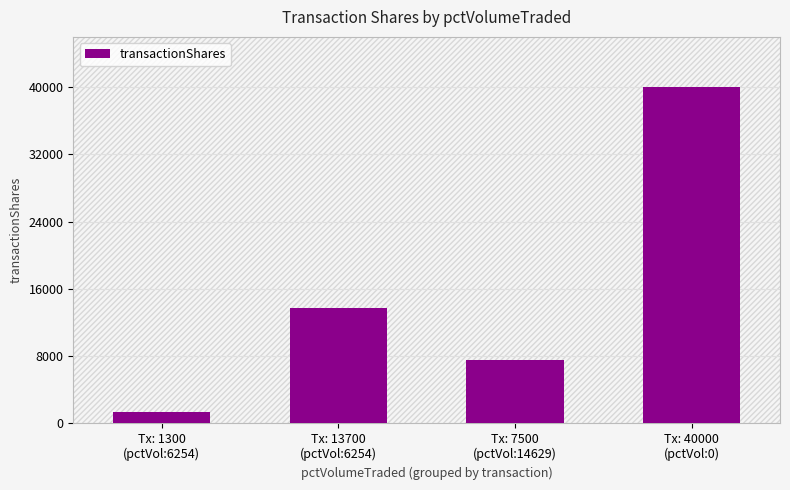

Rank the categories by value from highest to lowest.

Tx: 40000
(pctVol:0), Tx: 13700
(pctVol:6254), Tx: 7500
(pctVol:14629), Tx: 1300
(pctVol:6254)